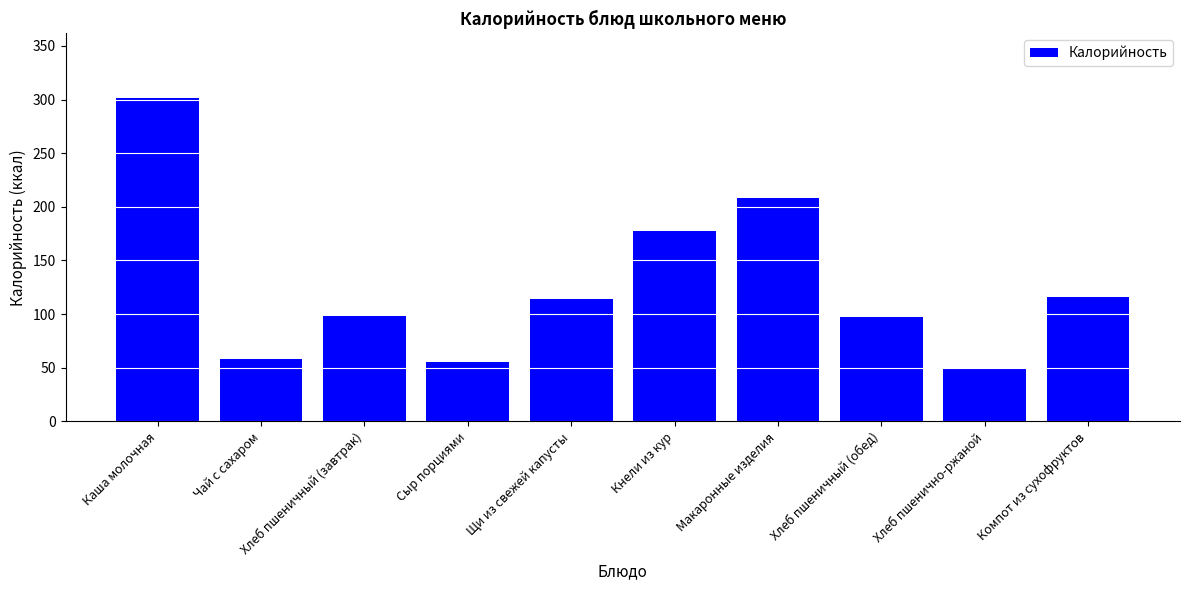

What is the label of the 10th bar from the left?

Компот из сухофруктов